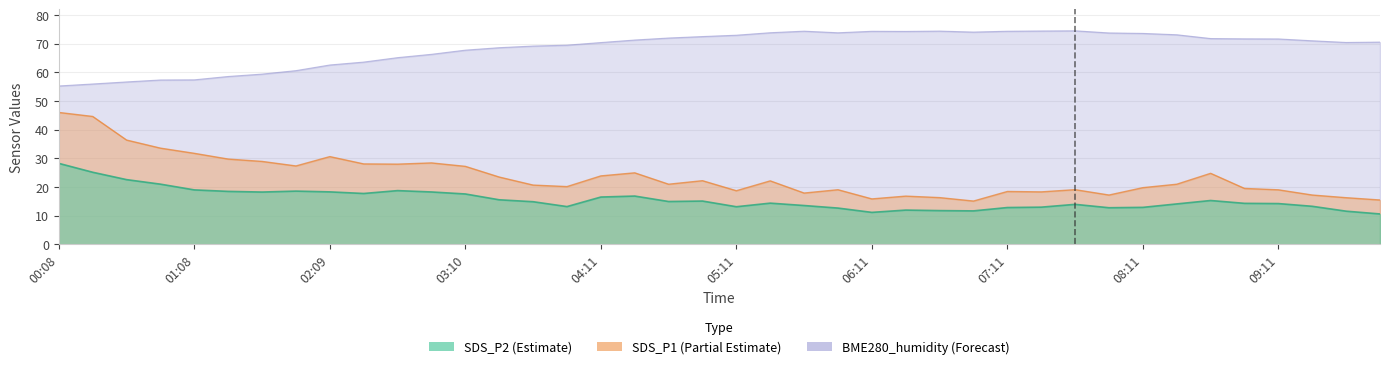

Is the value of BME280_humidity at 03:25 greater than the value of SDS_P1 at 05:41?

Yes